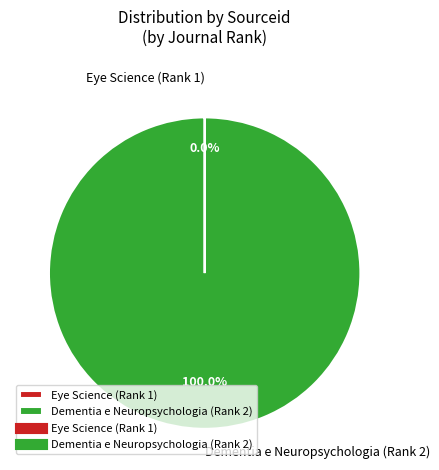

What is the largest slice in the pie chart?

Dementia e Neuropsychologia (Rank 2)